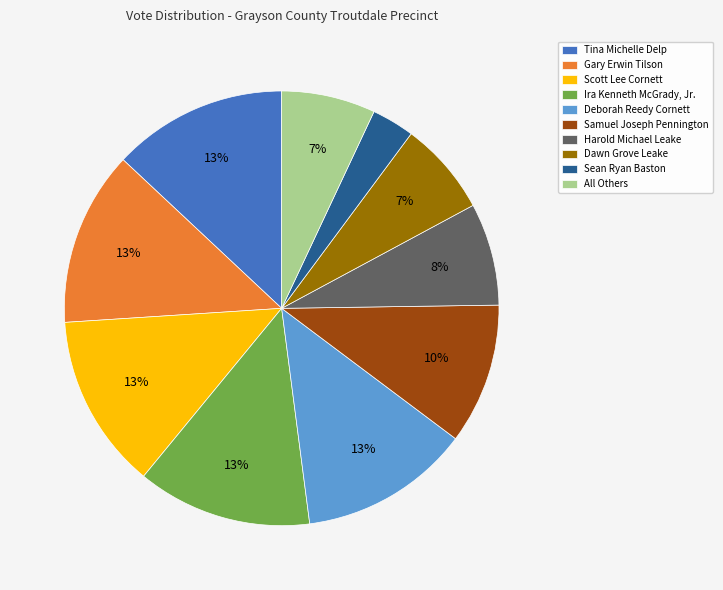

How many segments does this pie chart have?

10